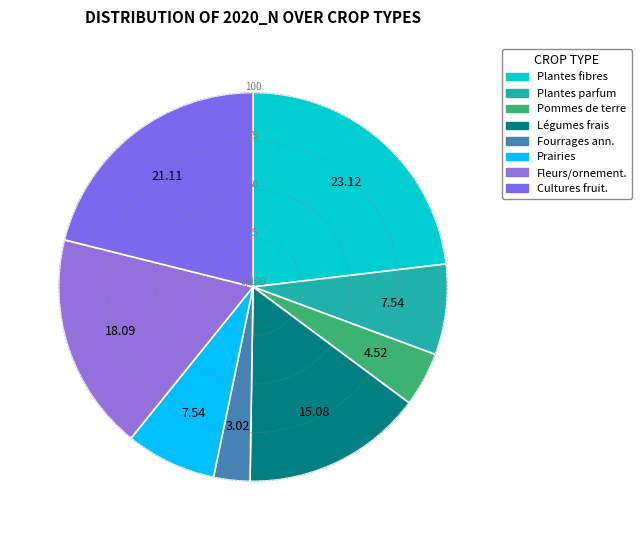

How many slices are in this pie chart?

8